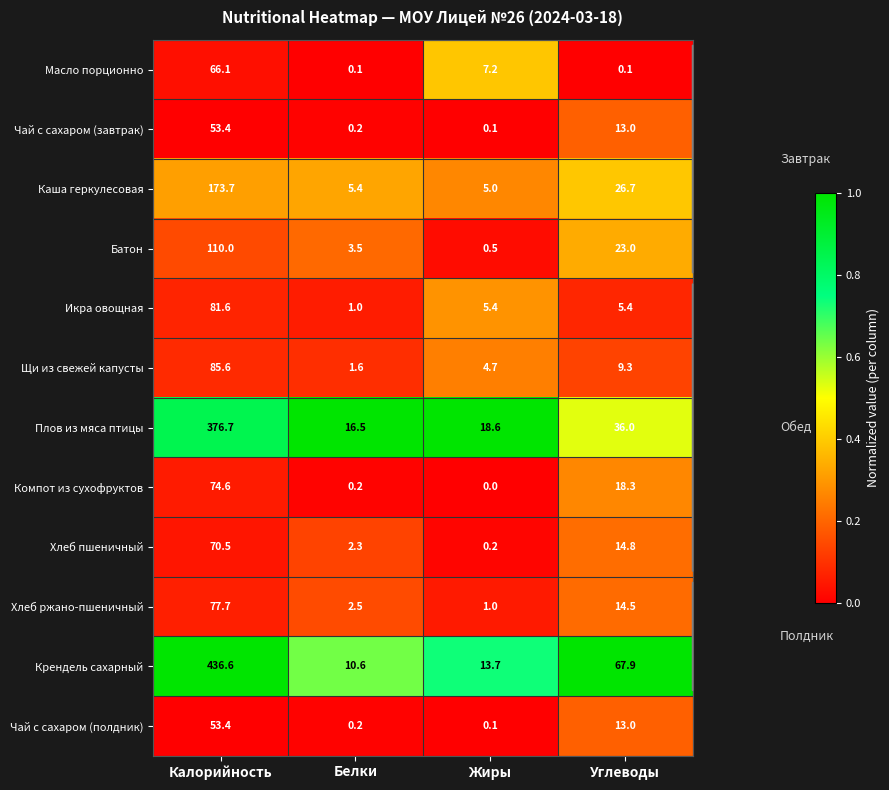

Is it true that Хлеб пшеничный equals 2.3 at Белки?

True